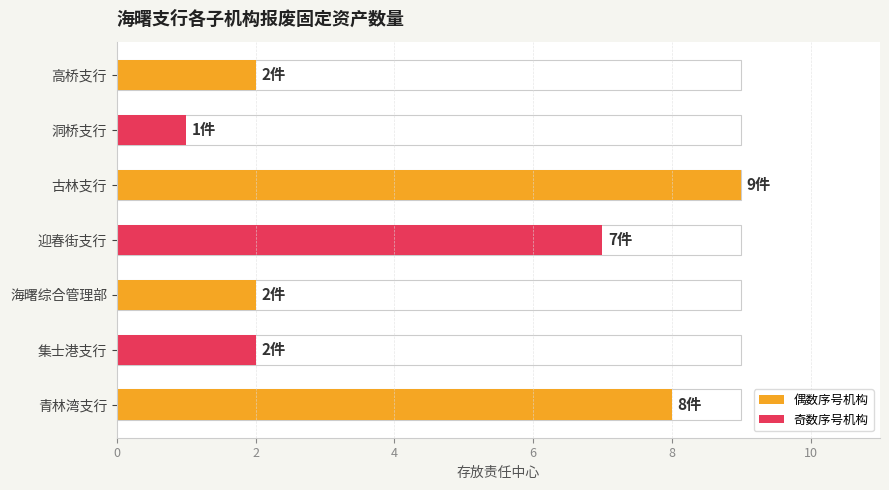

How many data points are above 2?

3